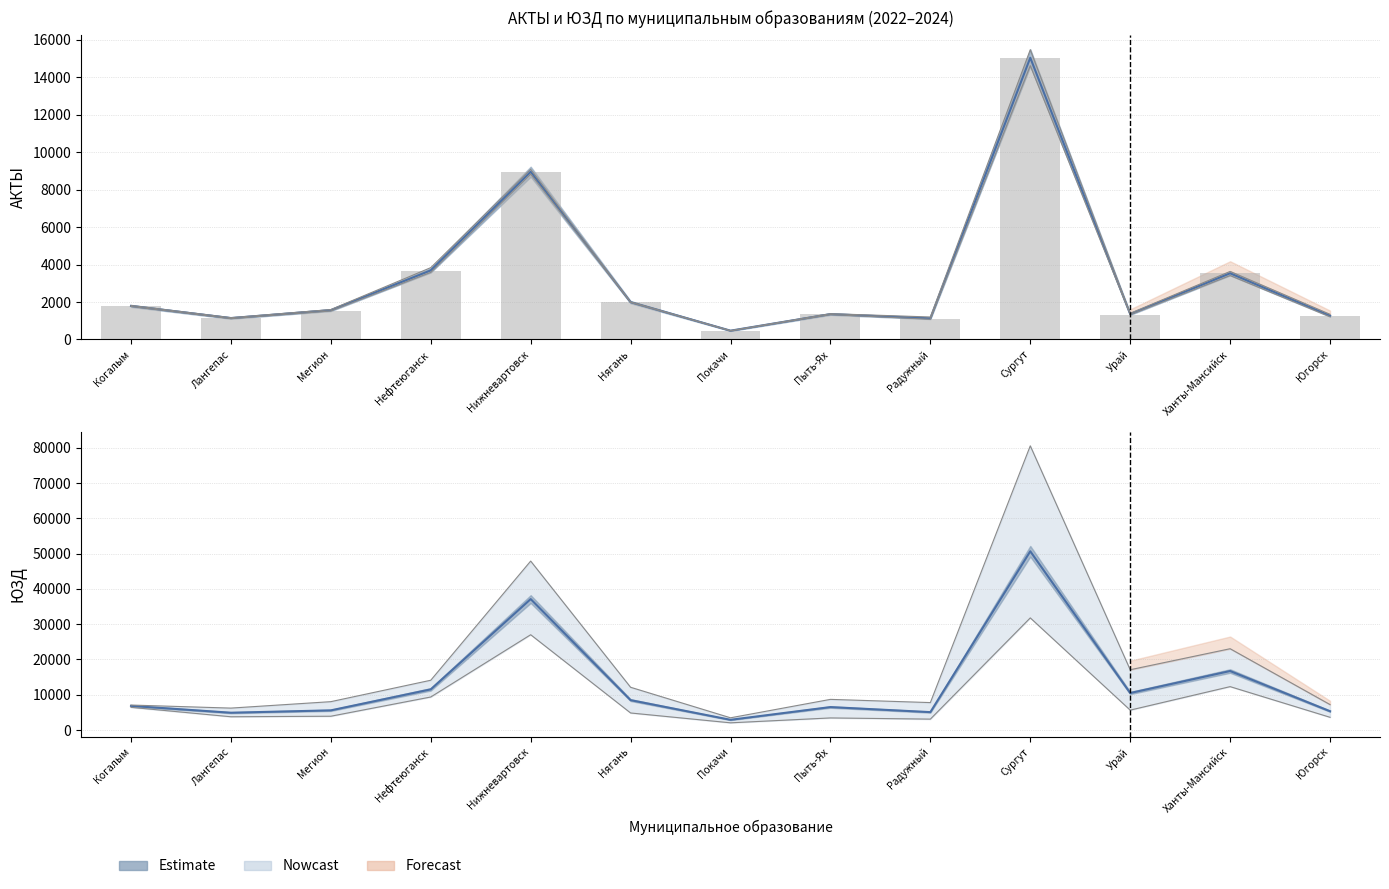

What is the difference between the maximum and minimum values in the АКТЫ 2023 series?

14564